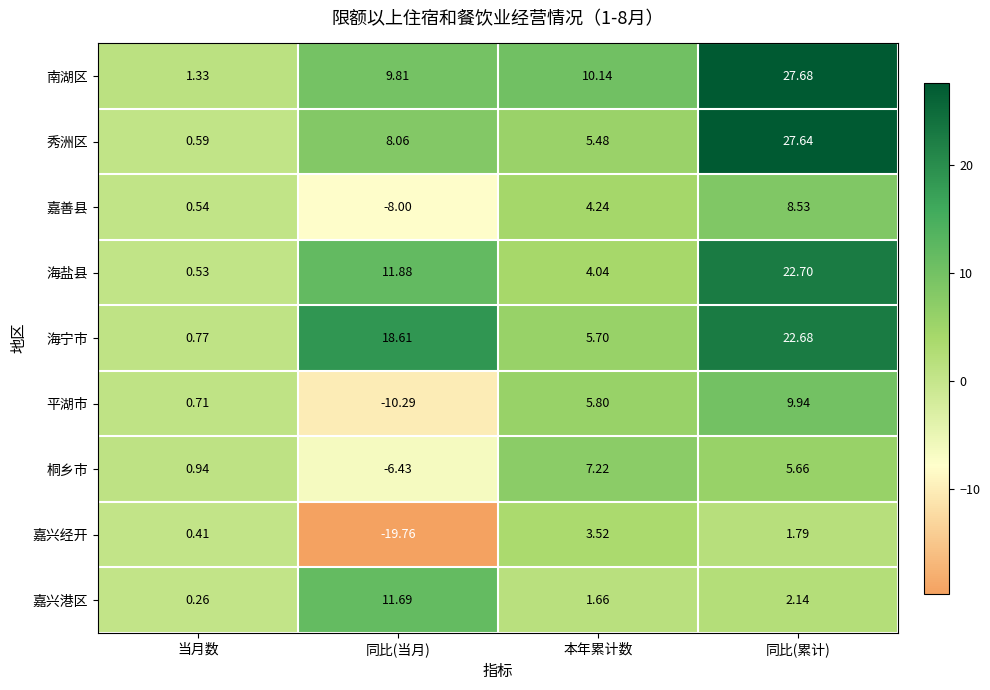

How many data points in 平湖市 are less than 5?

2